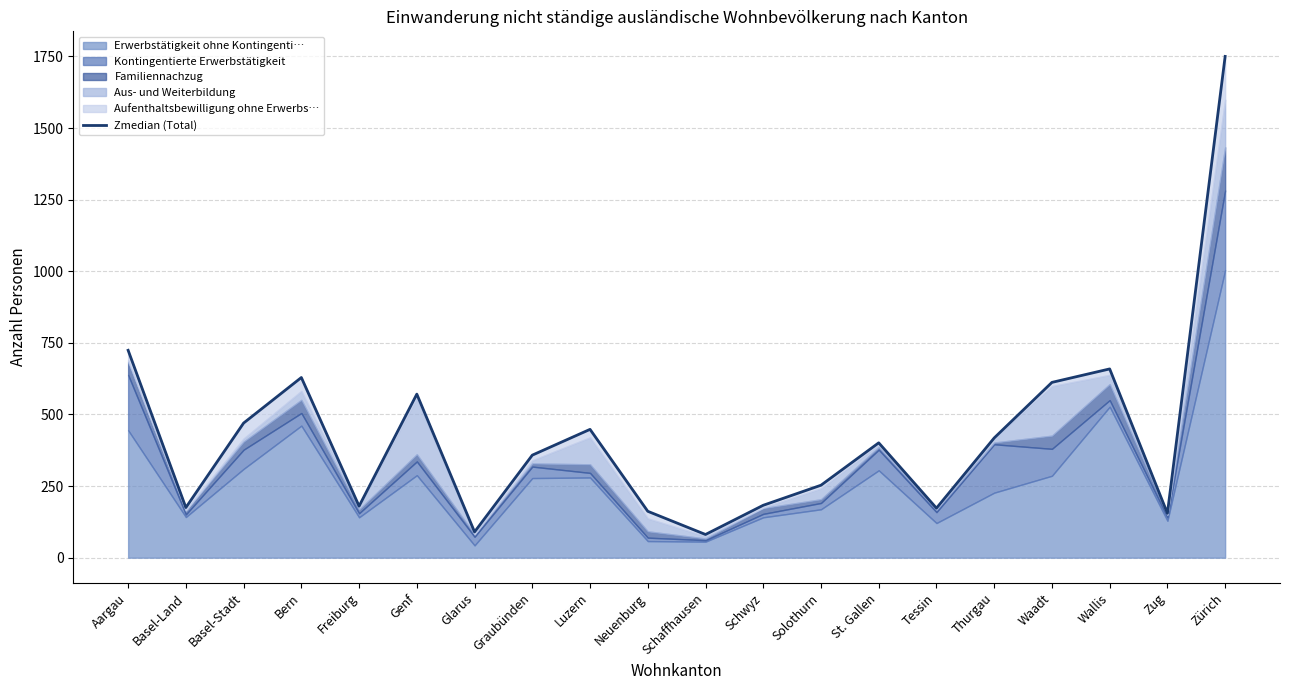

What is the average value?

425